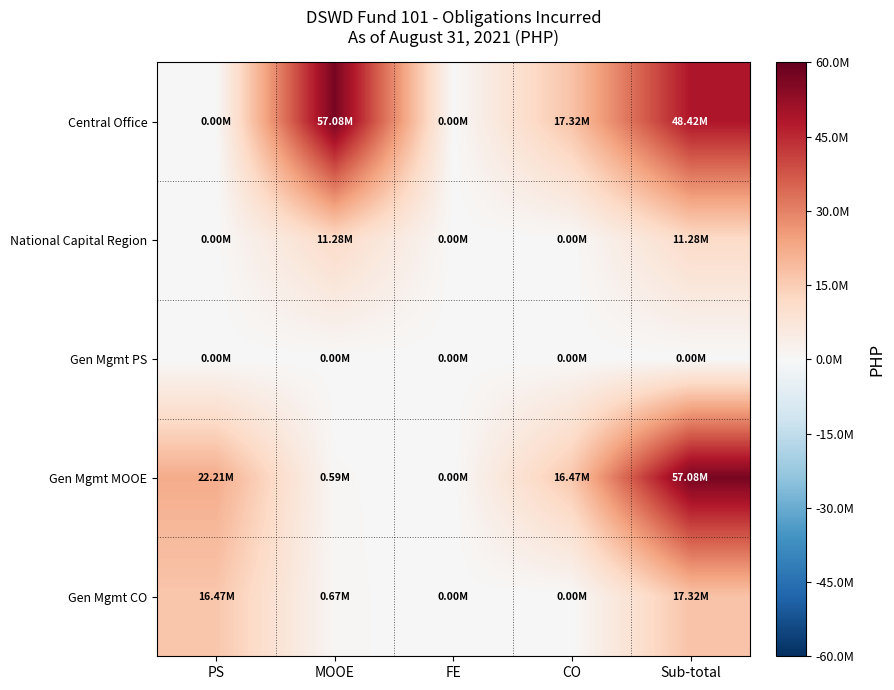

Rank the series by their maximum value, from highest to lowest.

Central Office, Gen Mgmt MOOE, Gen Mgmt CO, National Capital Region, Gen Mgmt PS